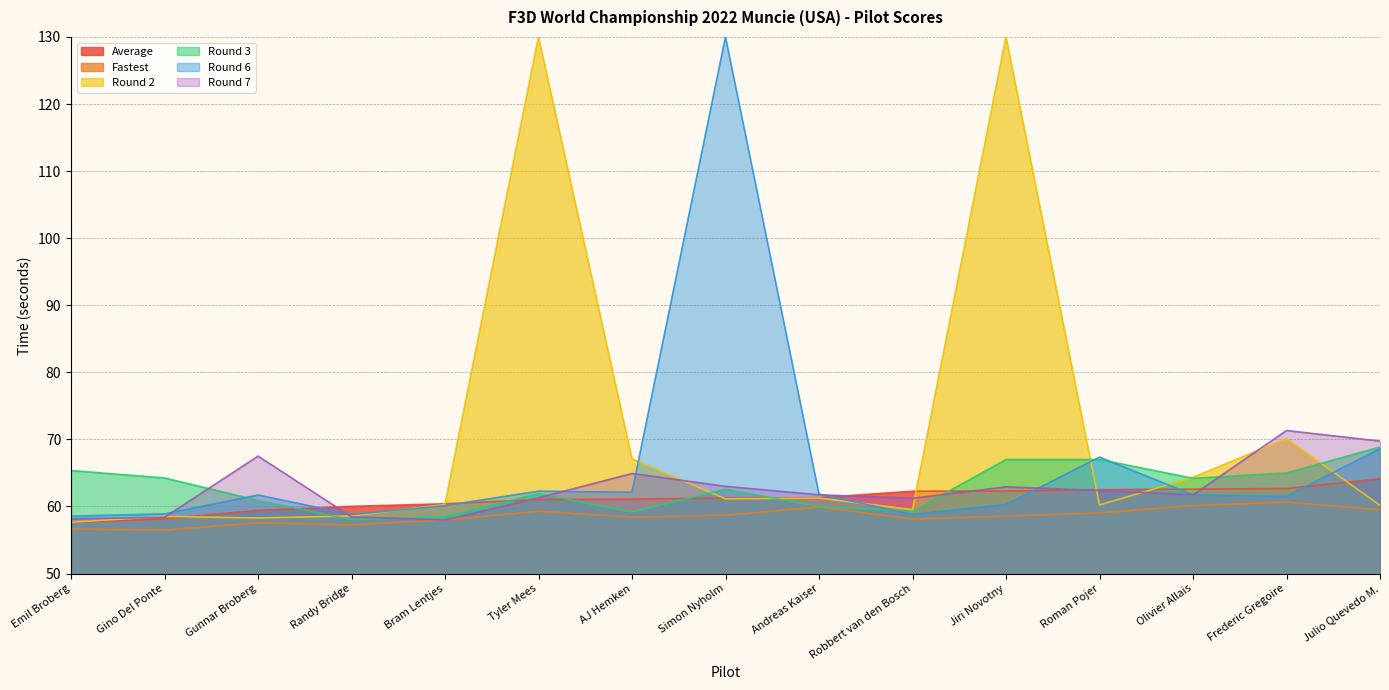

How many values in the Fastest series are below 58?

5